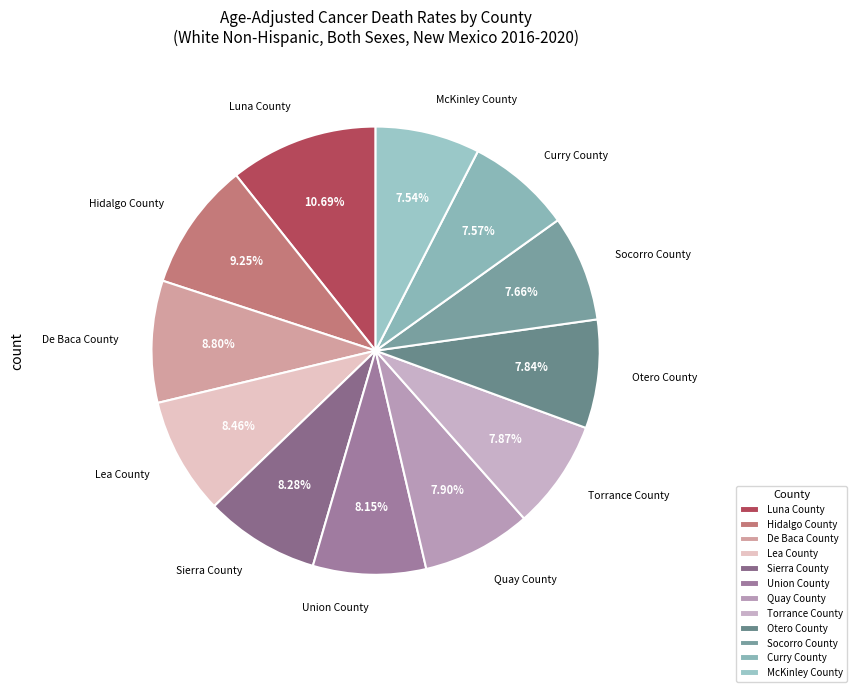

Which category has the biggest portion of the pie?

Luna County